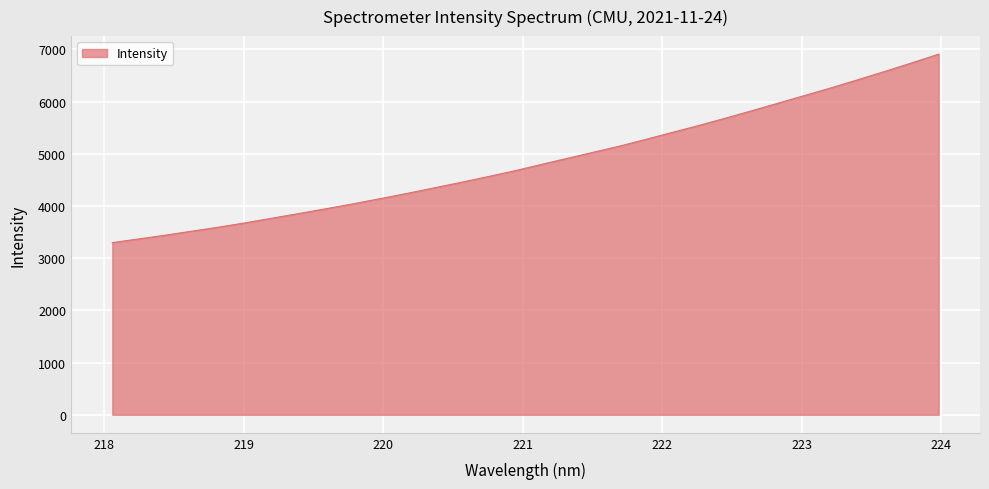

What is the difference between the maximum and minimum values?

3611.2